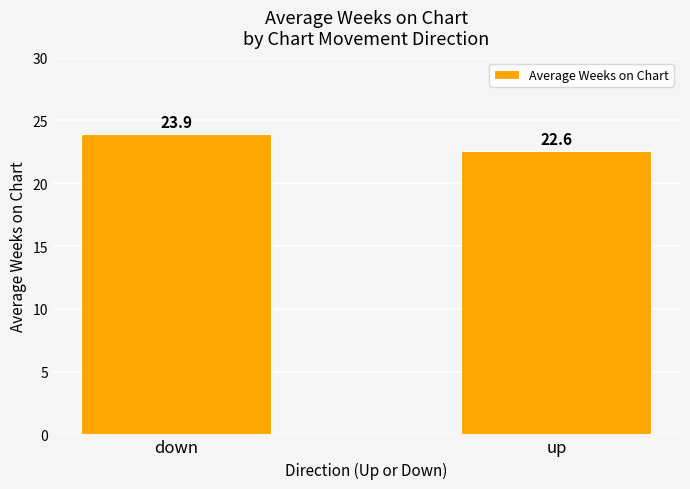

List the labels in order of value, largest first.

down, up